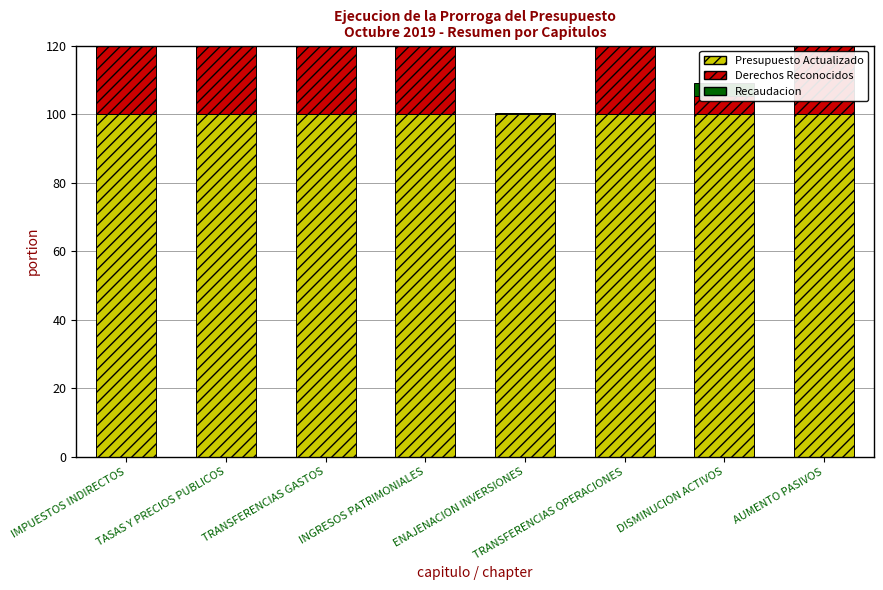

True or false: Recaudacion has a value of 244.3 at INGRESOS PATRIMONIALES.

True